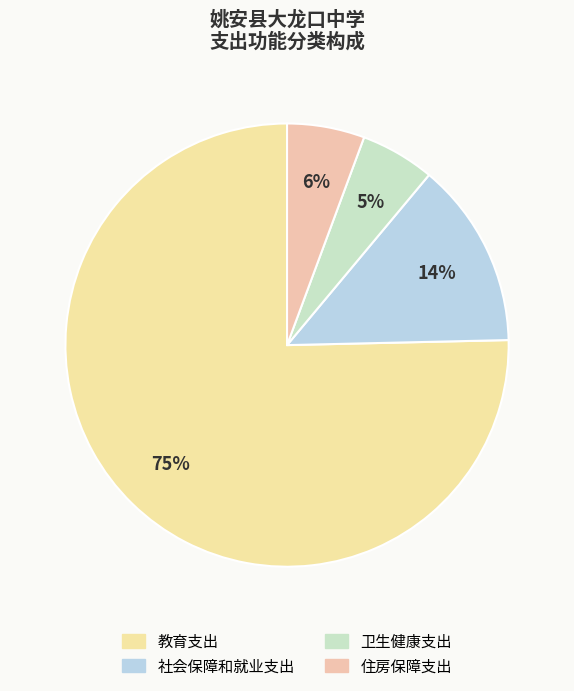

What is the largest slice in the pie chart?

教育支出